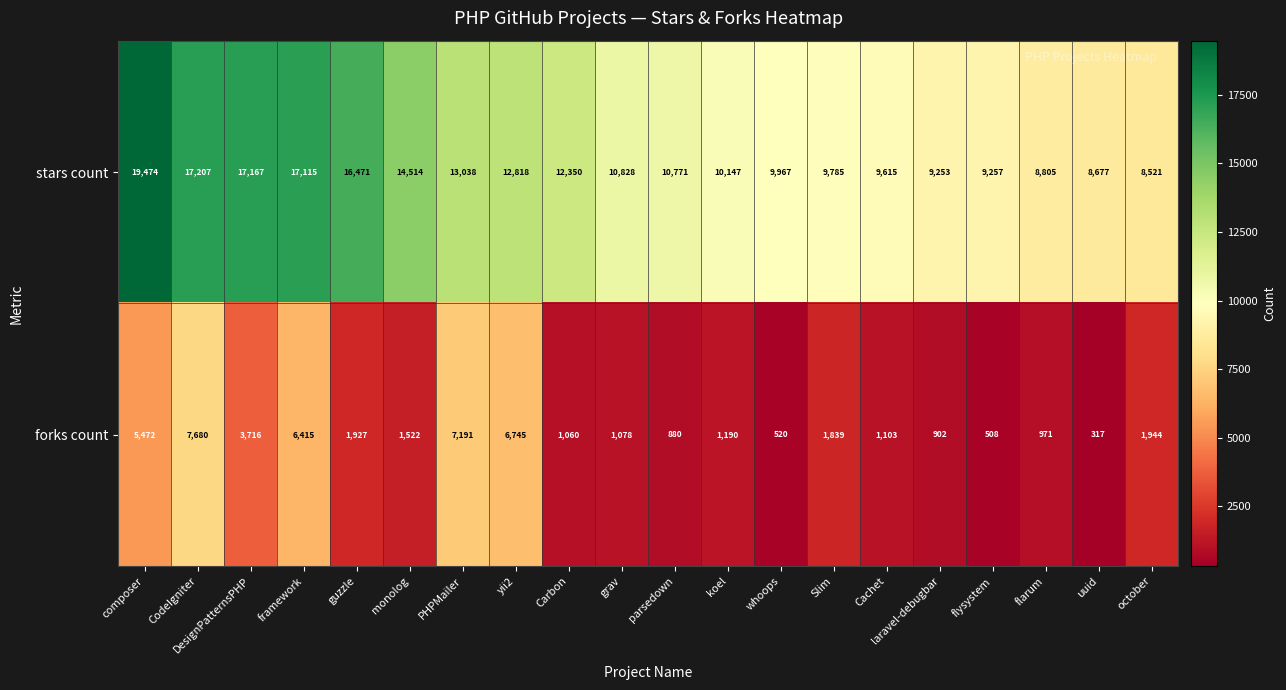

At how many categories does at least one series exceed 9487?

15